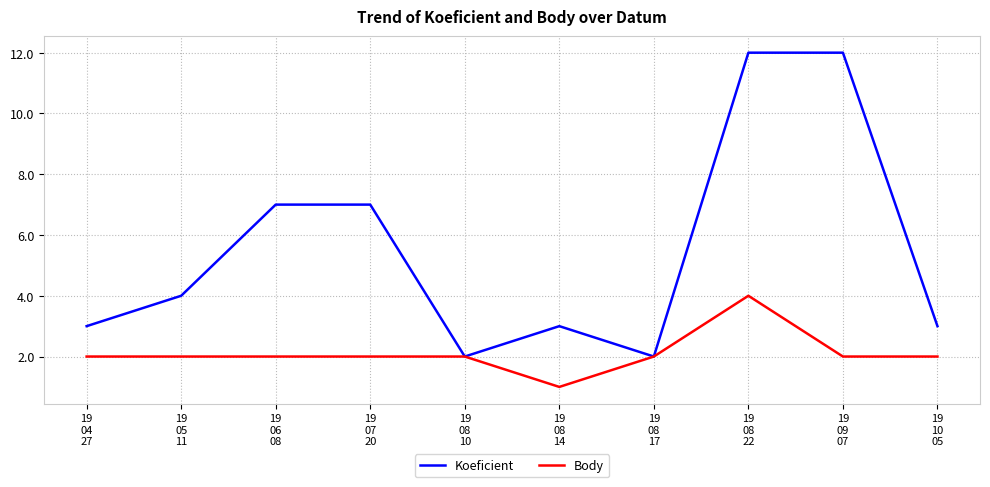

Reading right to left, list all the values displayed in this chart.

Koeficient: 19
10
05=3	19
09
07=12	19
08
22=12	19
08
17=2	19
08
14=3	19
08
10=2	19
07
20=7	19
06
08=7	19
05
11=4	19
04
27=3
Body: 19
10
05=2	19
09
07=2	19
08
22=4	19
08
17=2	19
08
14=1	19
08
10=2	19
07
20=2	19
06
08=2	19
05
11=2	19
04
27=2